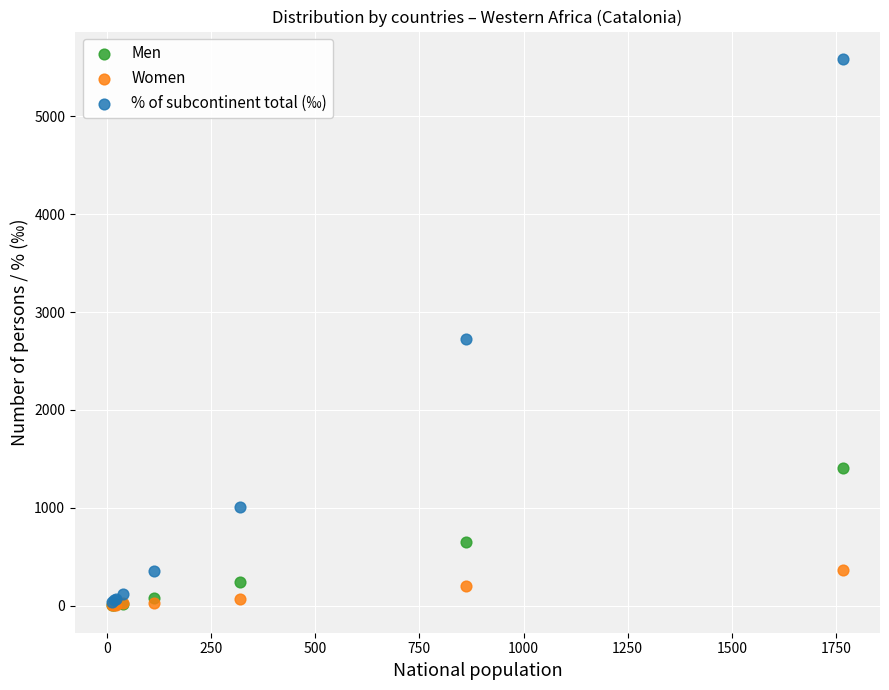

Across all series, what Y value is closest to 2795?

2727